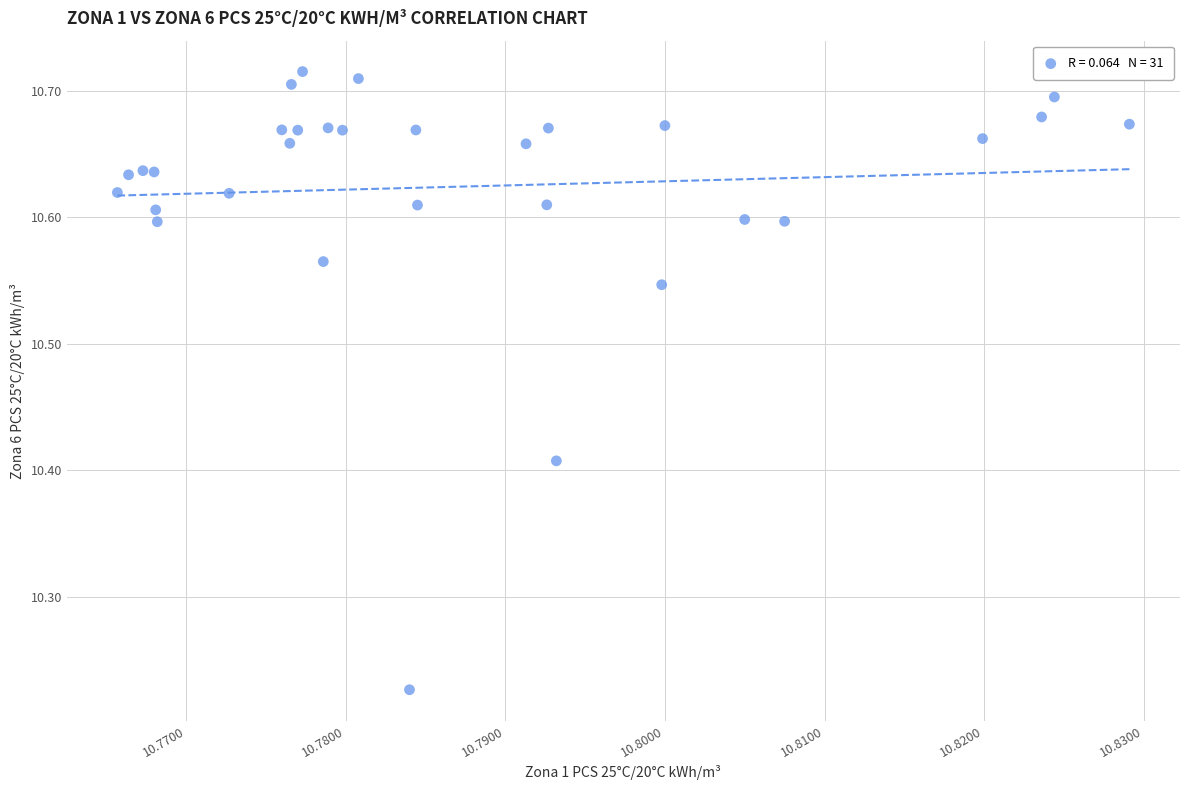

What is the range of Y values (max minus min)?

0.5